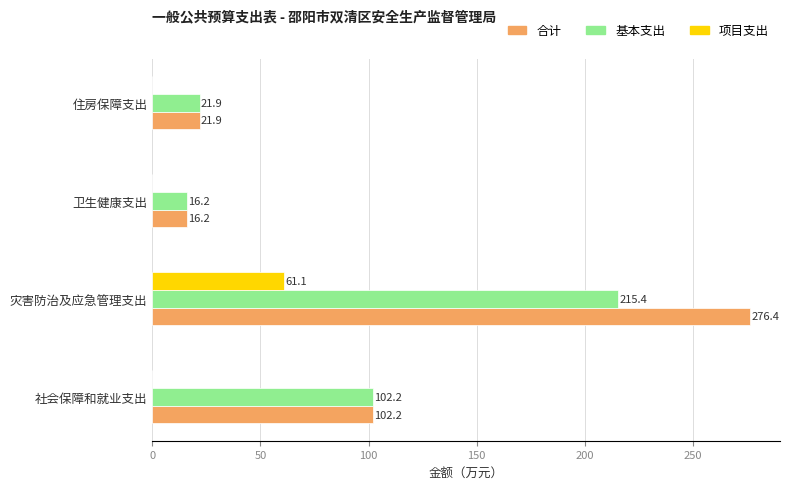

What is the maximum value for 基本支出?

215.4